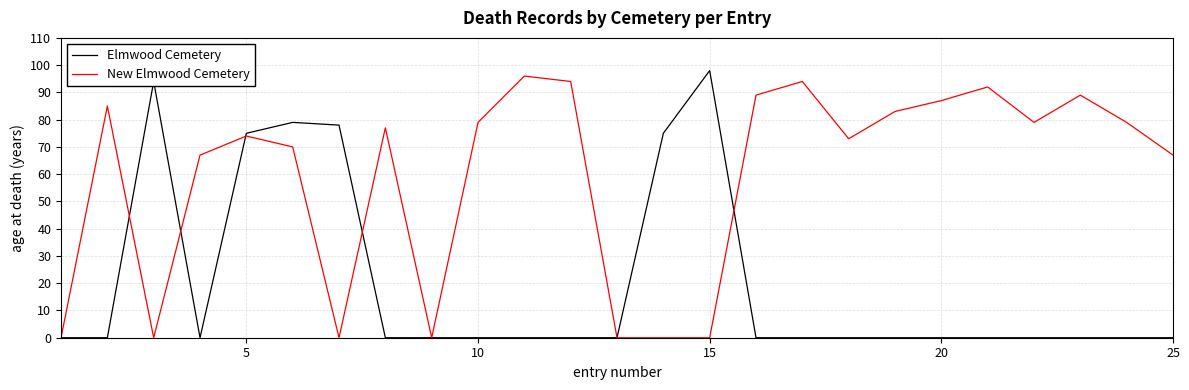

Which series has the largest total across all categories?

New Elmwood Cemetery